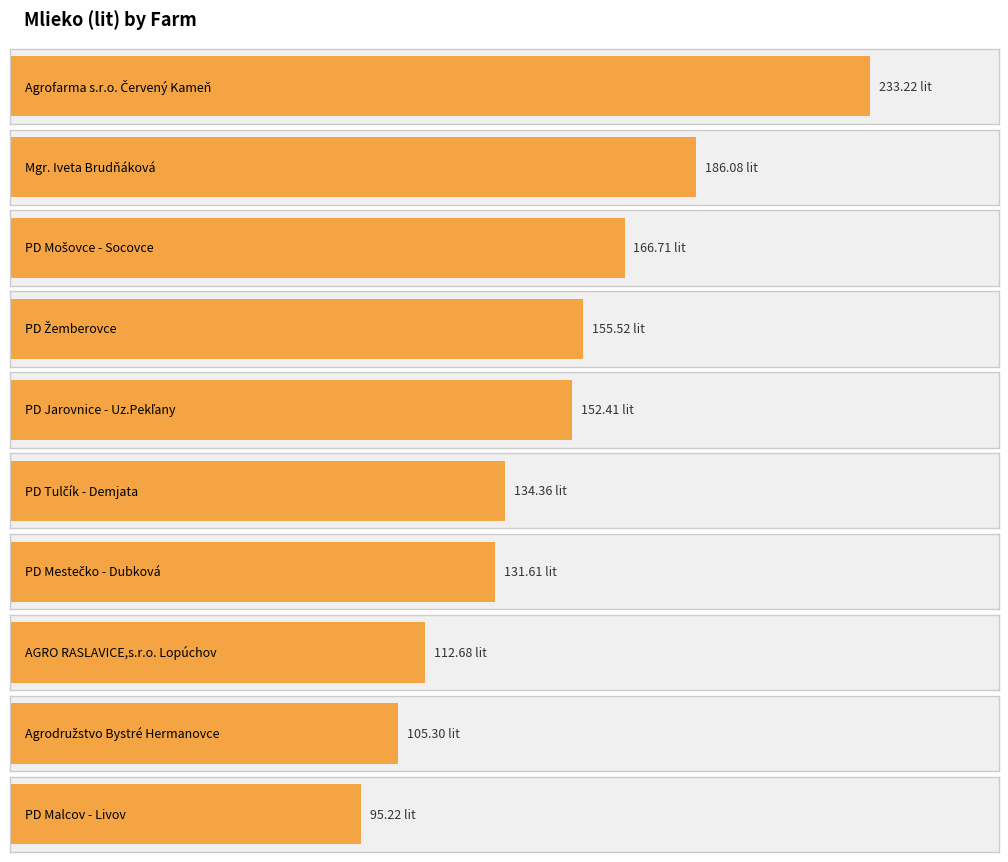

What is the minimum value shown in the chart?

95.2